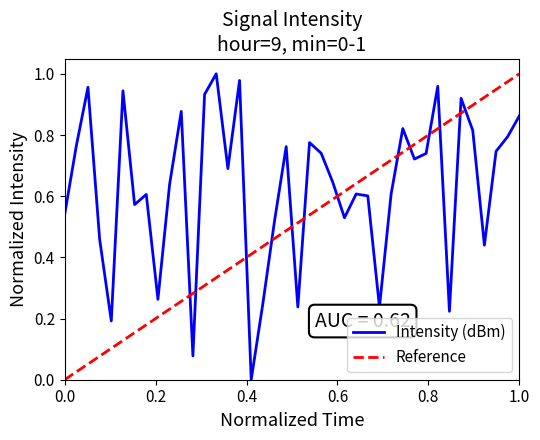

Reading left to right, list all the values displayed in this chart.

0.5	0.8	1.0	0.5	0.2	0.9	0.6	0.6	0.3	0.6	0.9	0.1	0.9	1.0	0.7	1.0	0.0	0.2	0.5	0.8	0.2	0.8	0.7	0.6	0.5	0.6	0.6	0.2	0.6	0.8	0.7	0.7	1.0	0.2	0.9	0.8	0.4	0.7	0.8	0.9